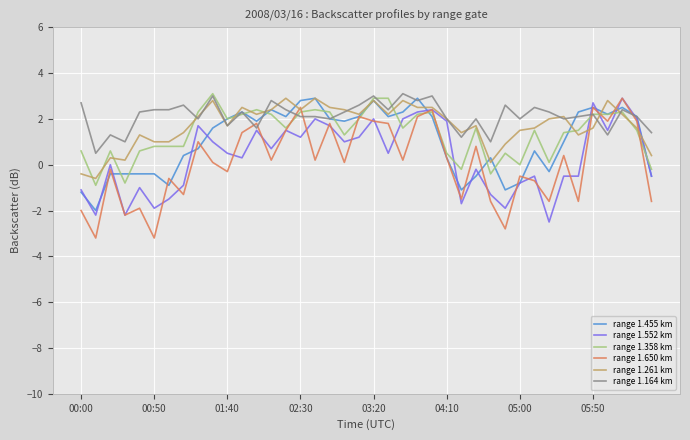

What is the minimum value shown in the chart?

-3.2